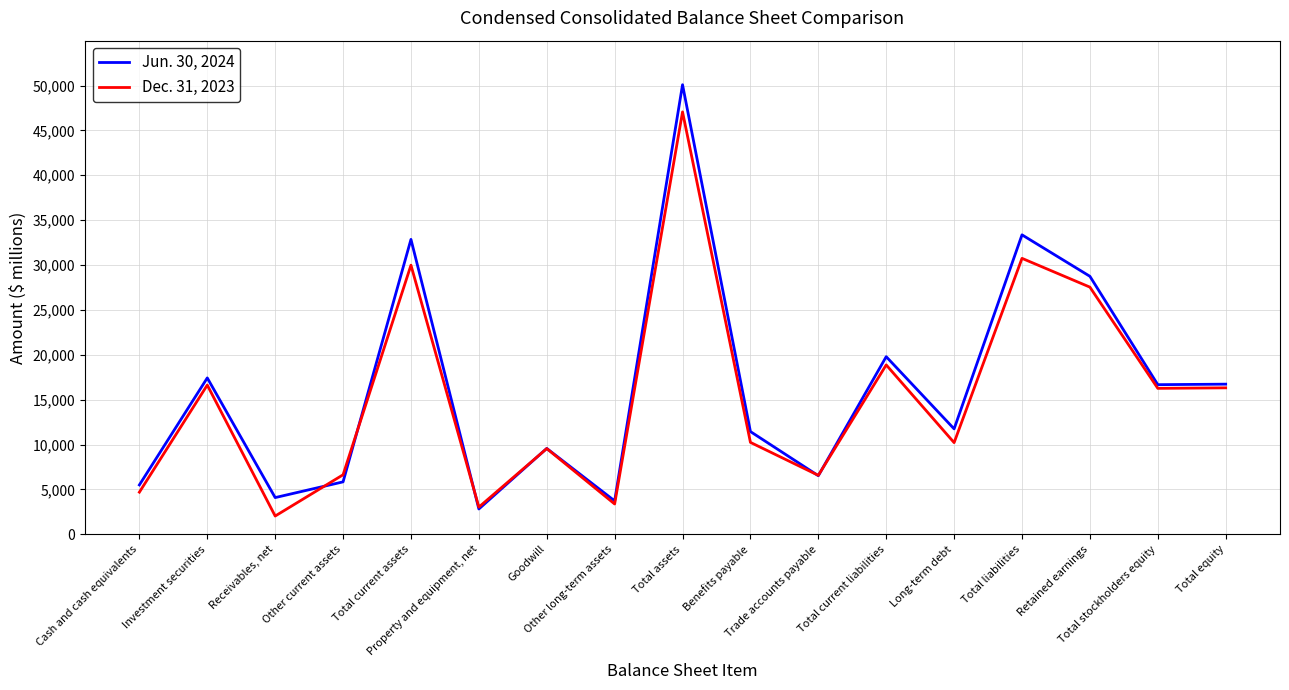

What position from the left is Investment securities?

2